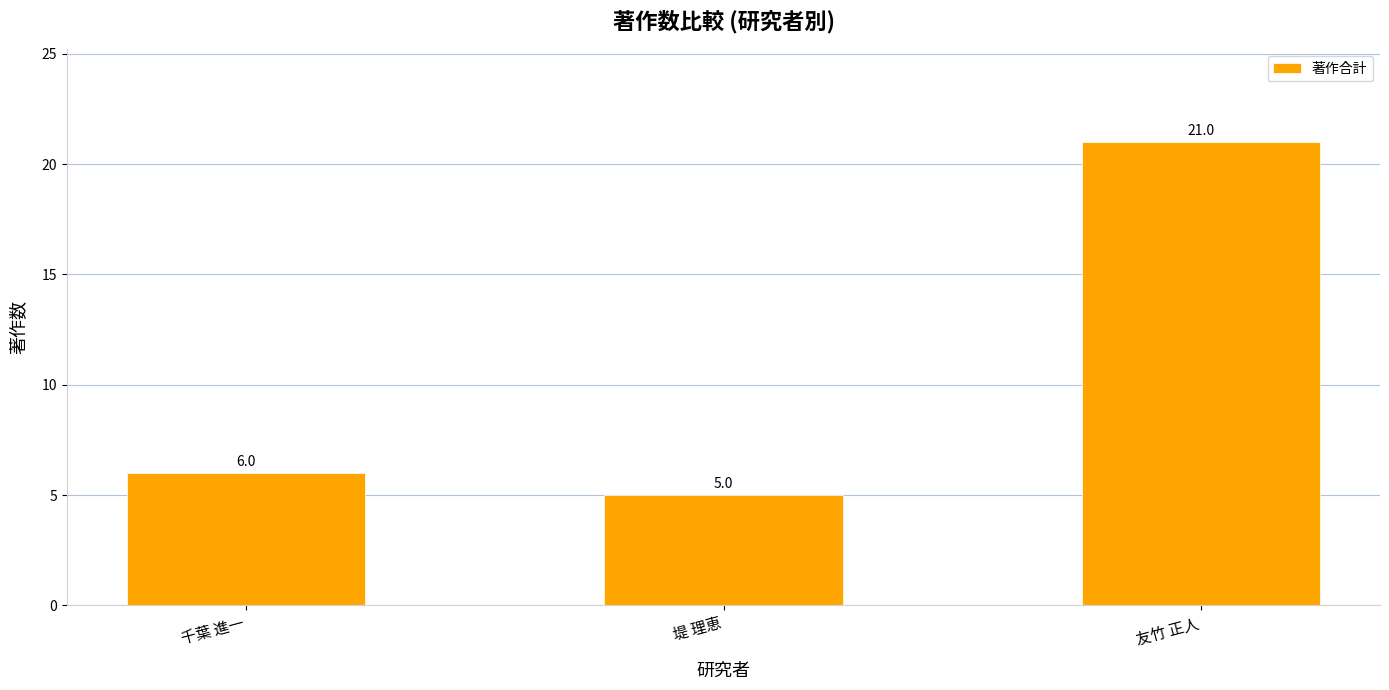

Which label corresponds to the largest value in the chart?

友竹 正人